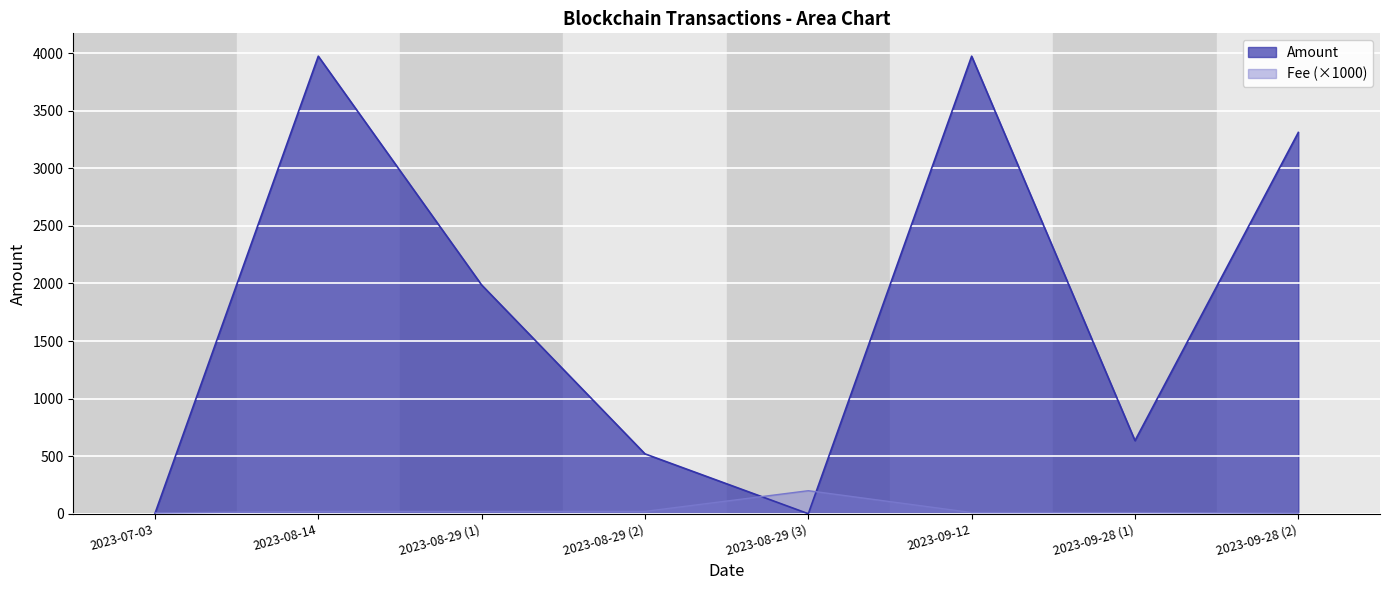

Which has a higher value, 2023-08-29 (2) or 2023-08-29 (3)?

2023-08-29 (2)